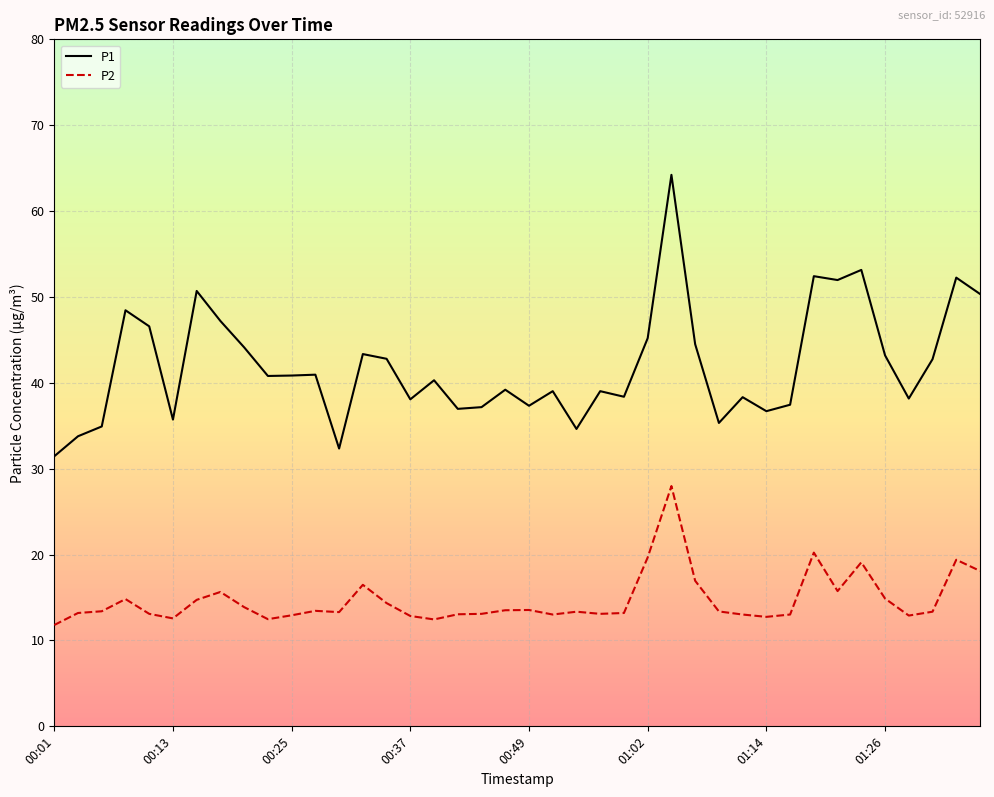

List the series in order of their overall mean, lowest first.

P2, P1